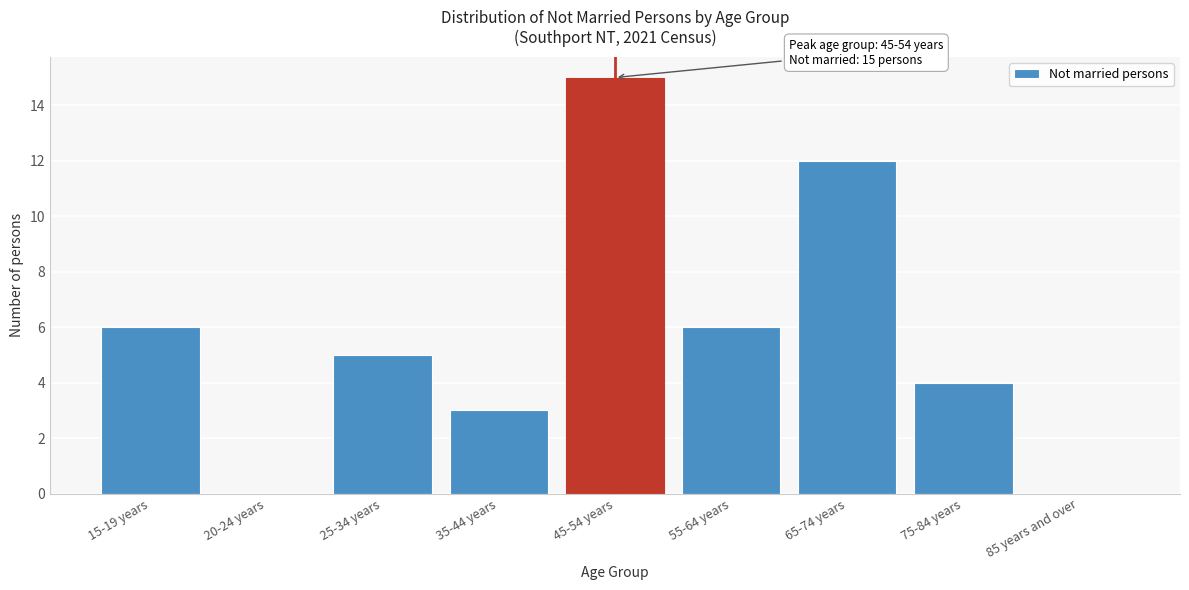

Reading left to right, transcribe all the data shown in this chart.

15-19 years=6	20-24 years=0	25-34 years=5	35-44 years=3	45-54 years=15	55-64 years=6	65-74 years=12	75-84 years=4	85 years and over=0